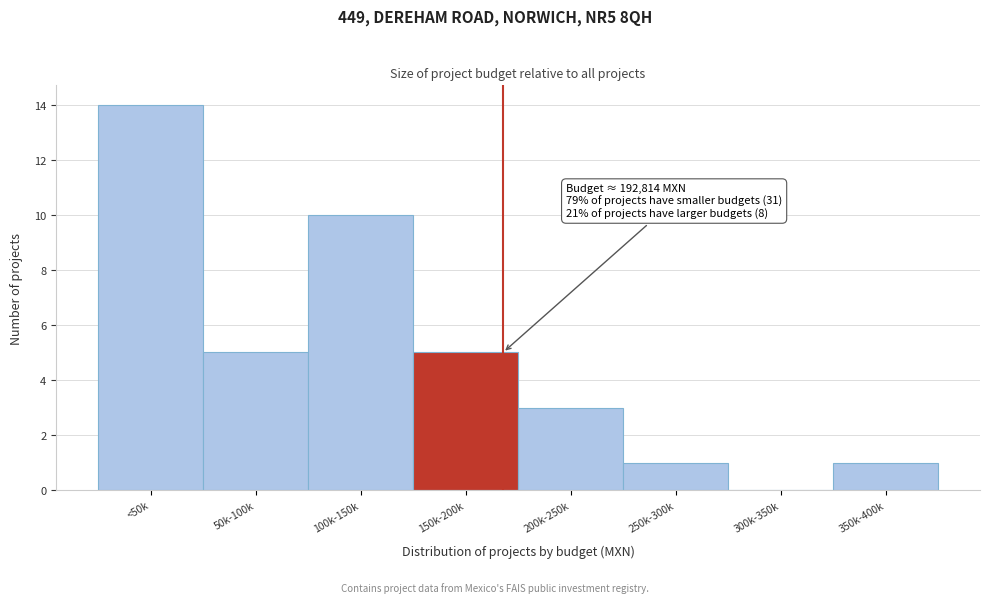

Reading right to left, what are all the values shown in this chart?

350k-400k=1	300k-350k=0	250k-300k=1	200k-250k=3	150k-200k=5	100k-150k=10	50k-100k=5	<50k=14